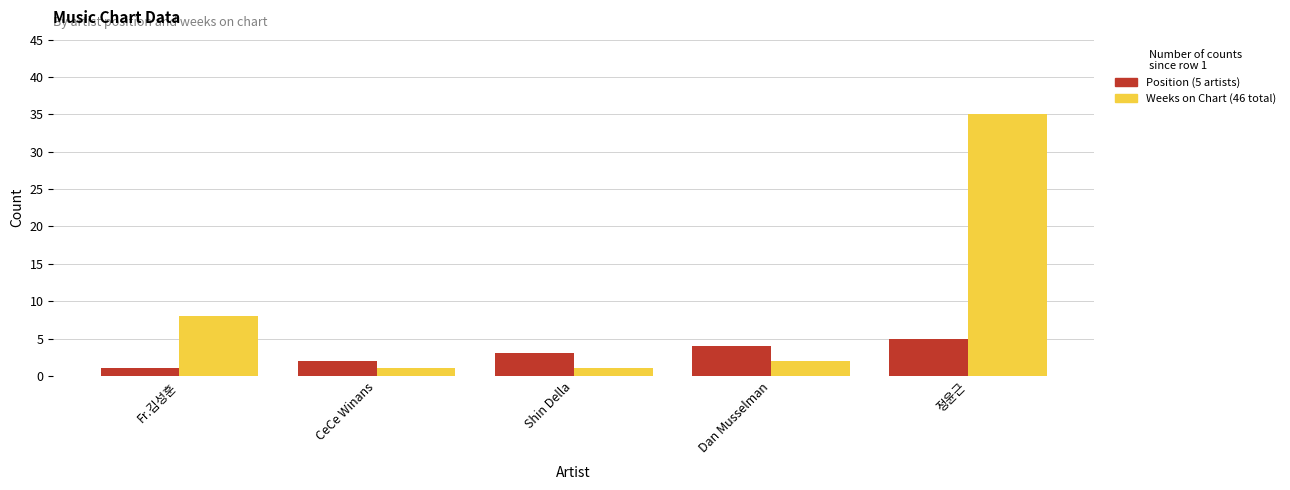

What is the difference between the highest and lowest values at Fr.김성훈?

7